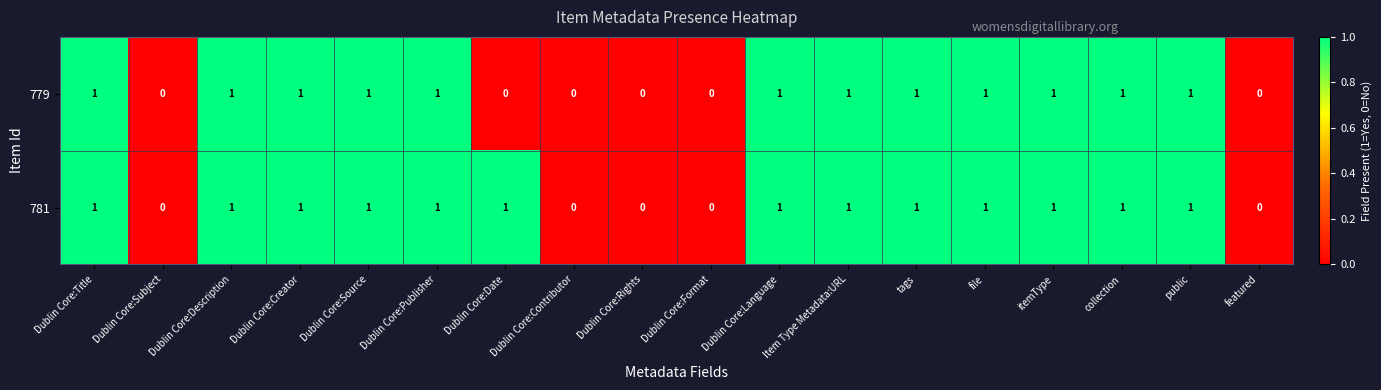

Count the number of data series in this chart.

2